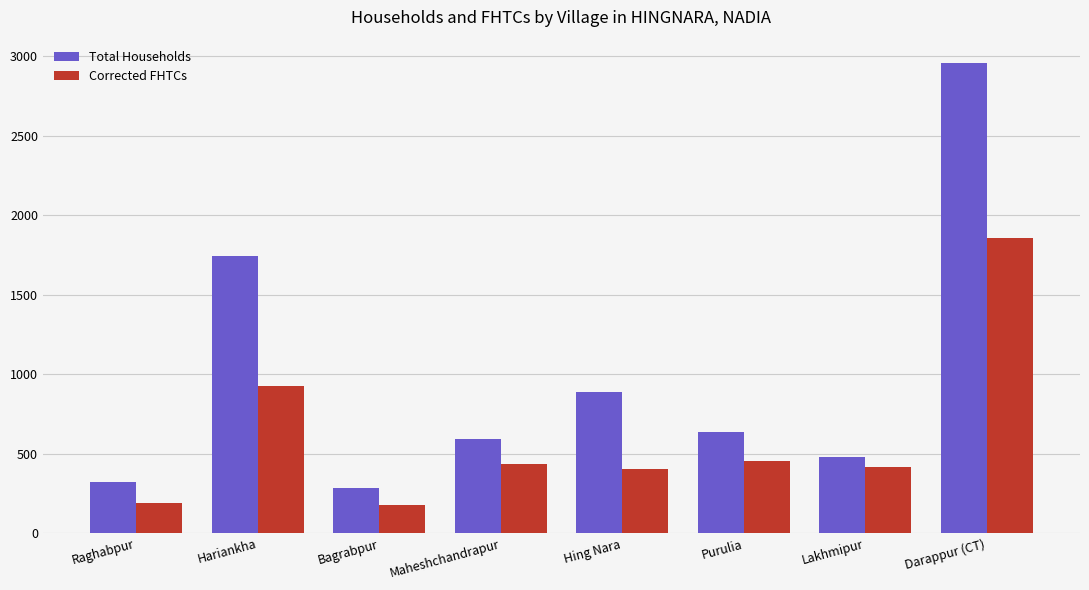

At which label does Corrected FHTCs first exceed 438?

Hariankha